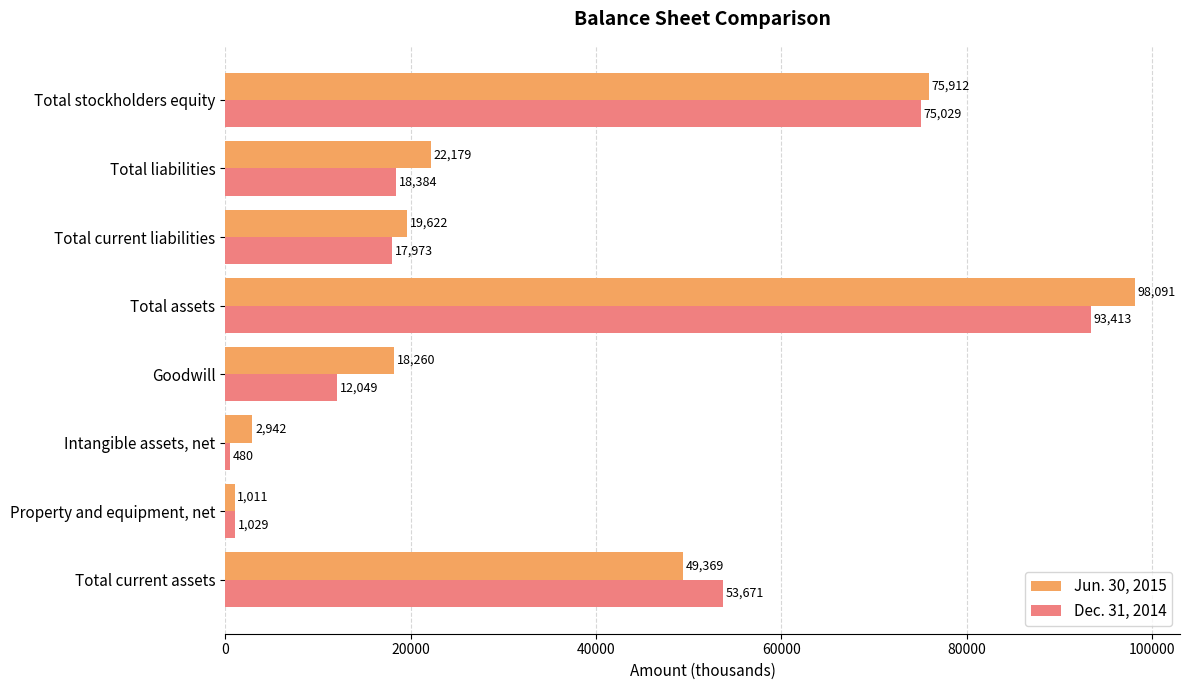

Which series has the largest range (max minus min)?

Jun. 30, 2015